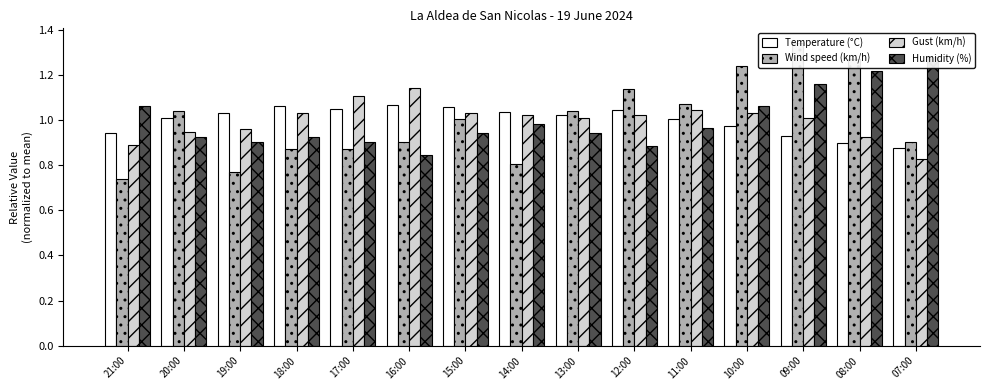

What are all the series names shown in the legend?

Temperature (°C), Wind speed (km/h), Gust (km/h), Humidity (%)